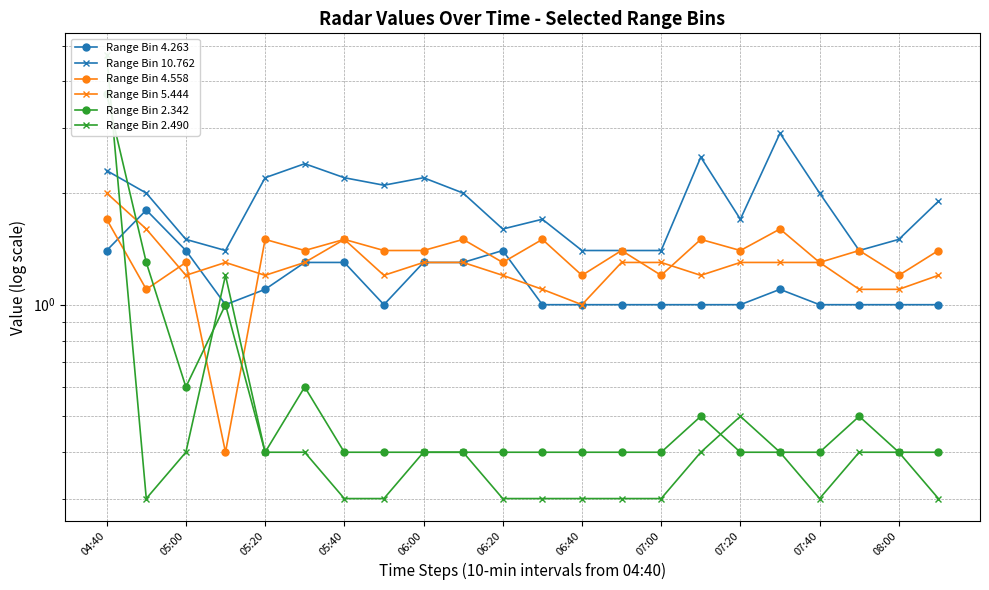

What are all the series names shown in the legend?

Range Bin 4.263, Range Bin 10.762, Range Bin 4.558, Range Bin 5.444, Range Bin 2.342, Range Bin 2.490